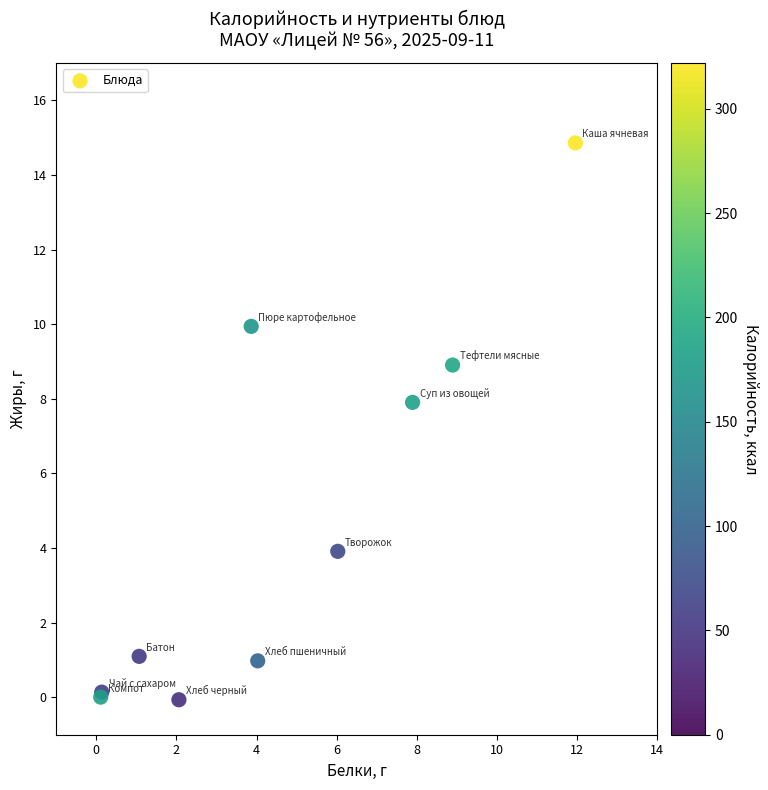

What Y value in the scatter plot is closest to 7?

7.9